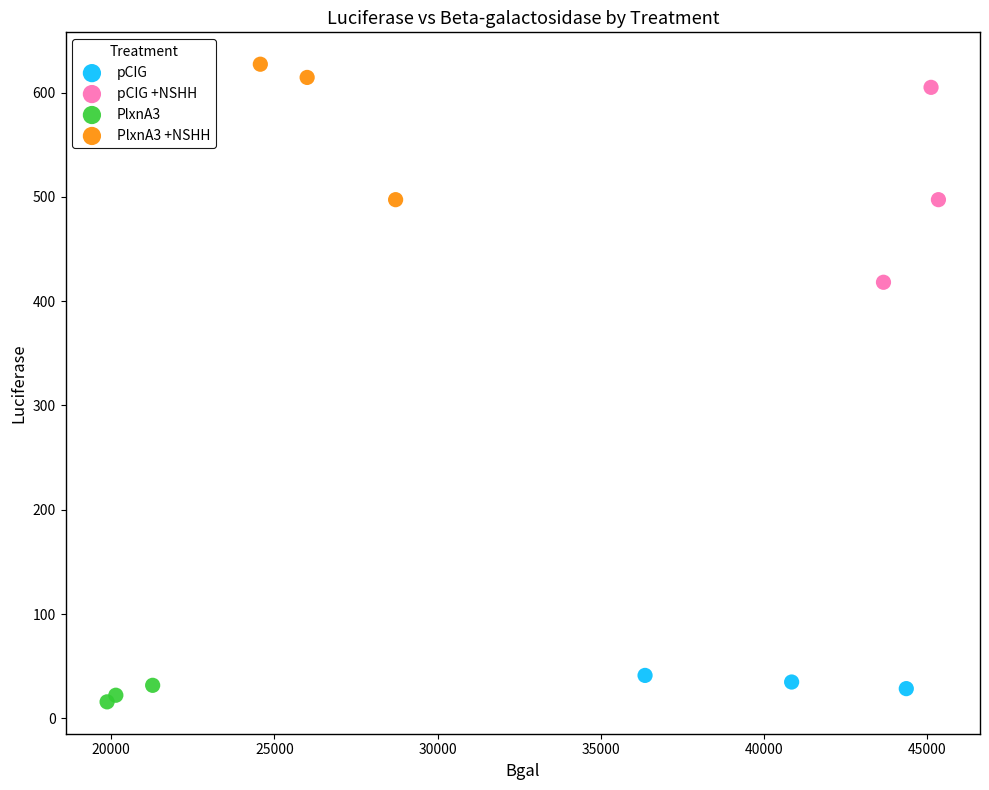

Which series has the widest spread of Y values?

pCIG +NSHH